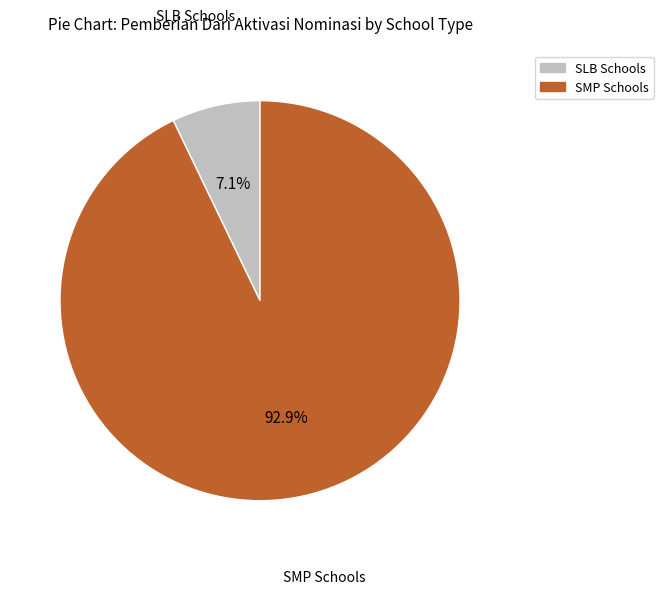

Is there a majority slice in this chart?

Yes